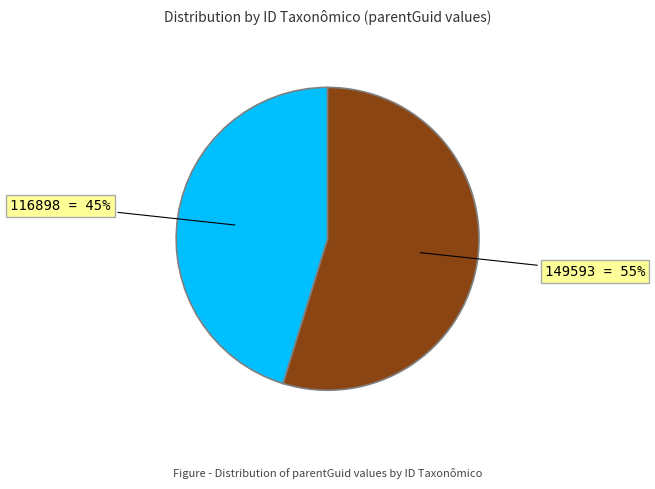

Is there any slice that represents more than half of the pie?

Yes